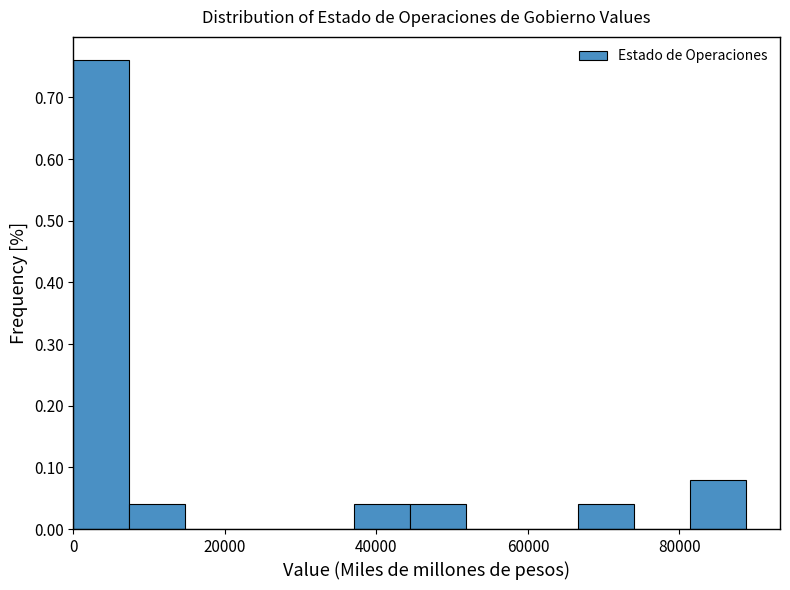

Read against the x-axis, roughly where is the centre of the tallest bar?

4000